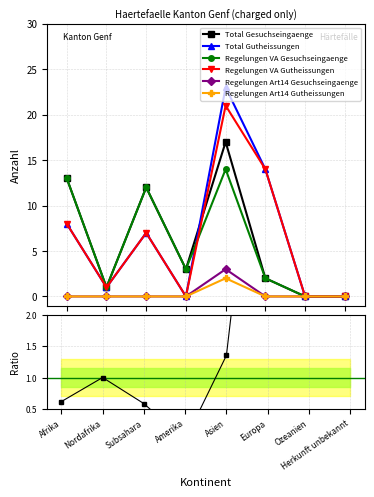

At which category does the chart reach its minimum across all series?

Ozeanien